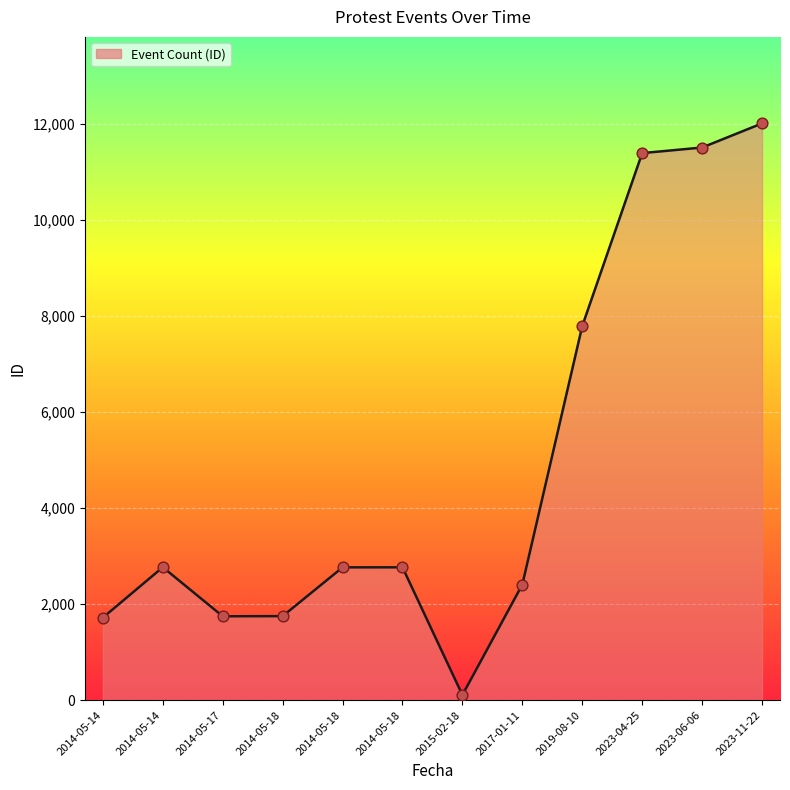

Between 2014-05-14 and 2014-05-18, which is larger?

2014-05-14